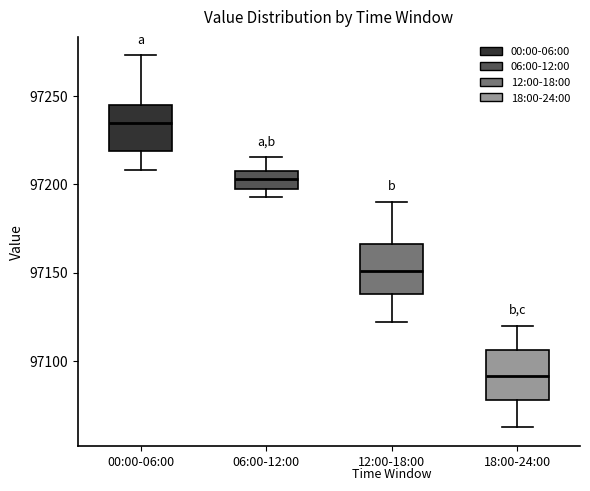

Where is the lower edge of the box for 00:00-06:00 on the y-axis? The values are not printed on the chart, so give them approximately, as read against the axis.

97220